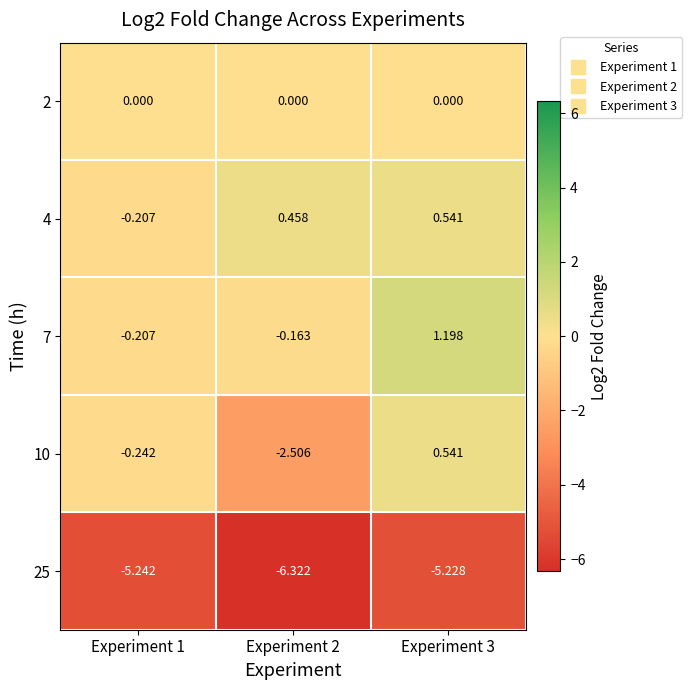

Is the value of 4 at Experiment 1 greater than the value of 10 at Experiment 3?

No